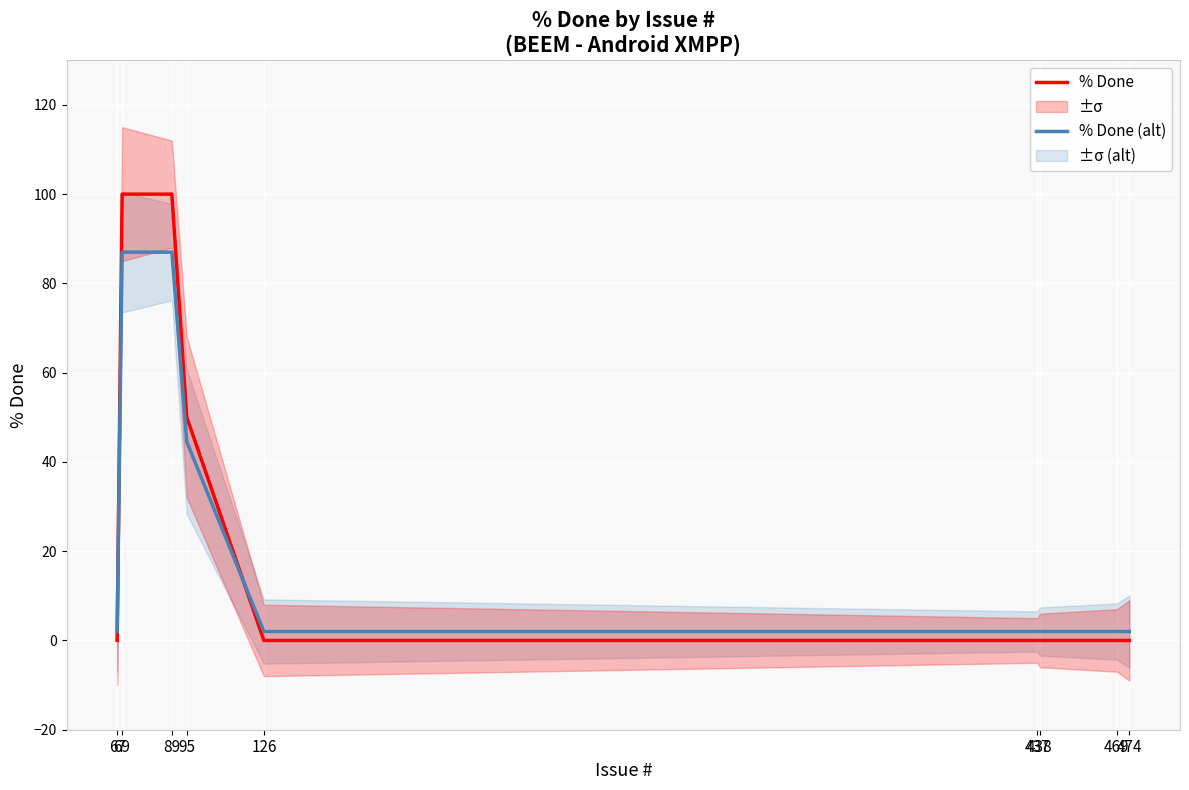

The value of % Done (alt) at 95 is 64.3. True or false?

False